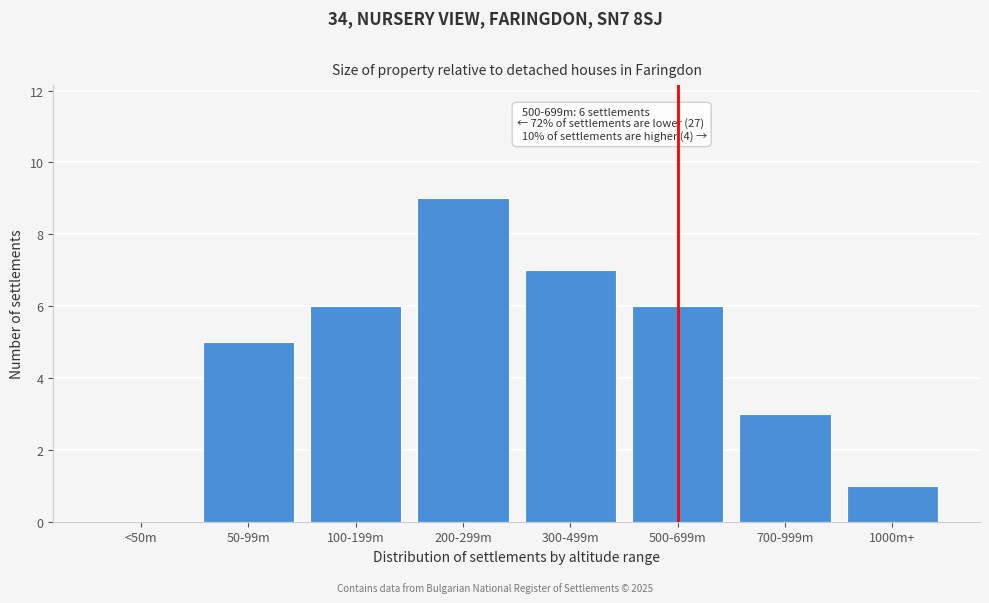

Reading left to right, list all the values displayed in this chart.

<50m=0	50-99m=5	100-199m=6	200-299m=9	300-499m=7	500-699m=6	700-999m=3	1000m+=1